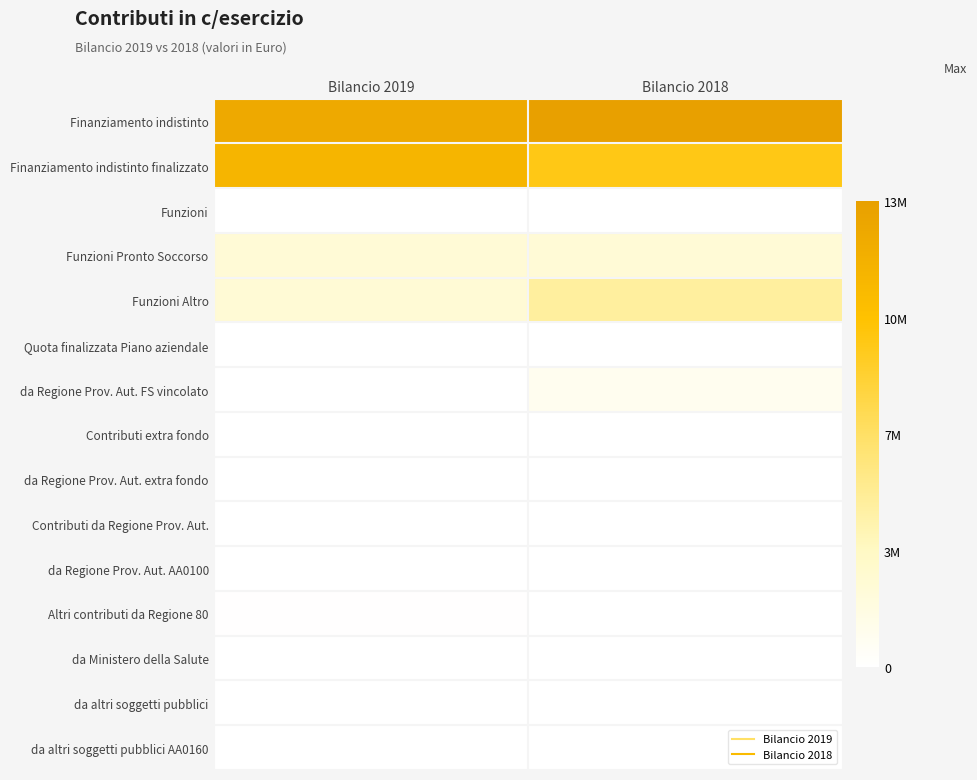

What is the spread (max minus min) of values at Bilancio 2018?

13335363